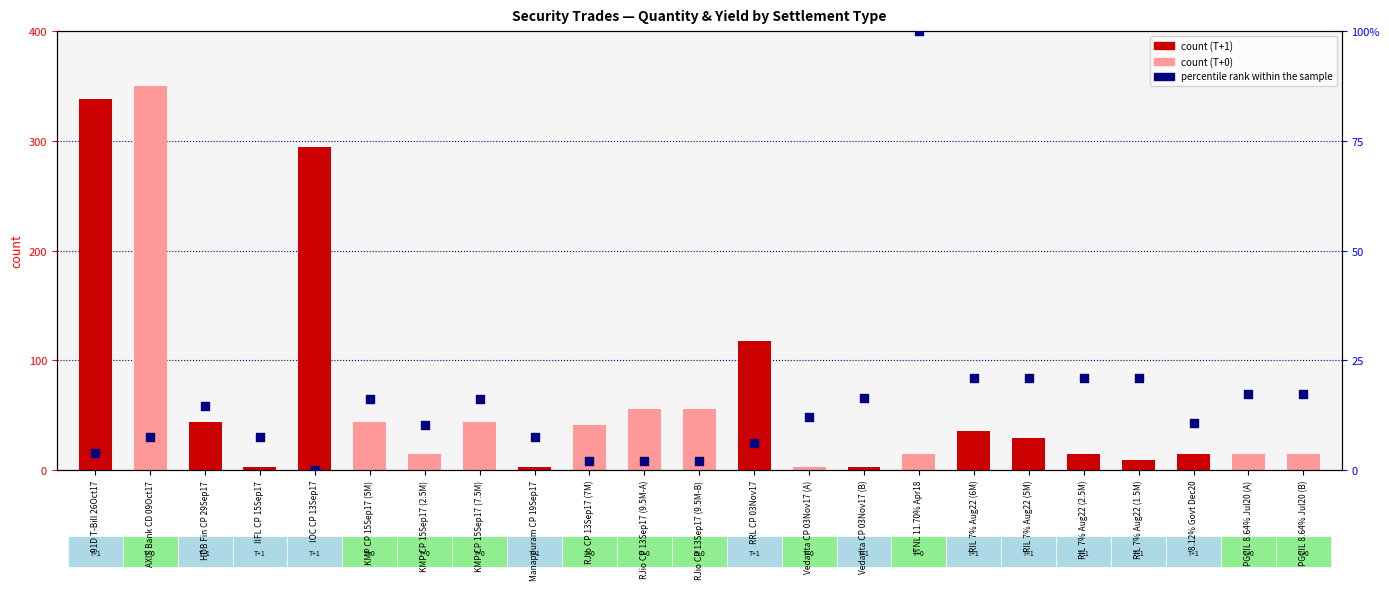

At how many categories does at least one series exceed 272?

3